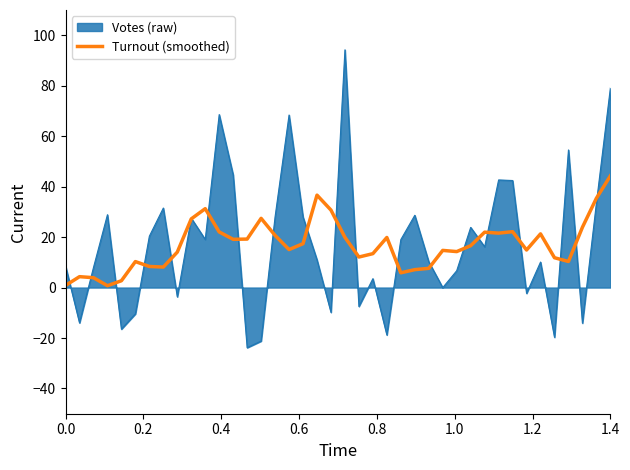

What is the highest value of the Turnout (smoothed) series?

44.3